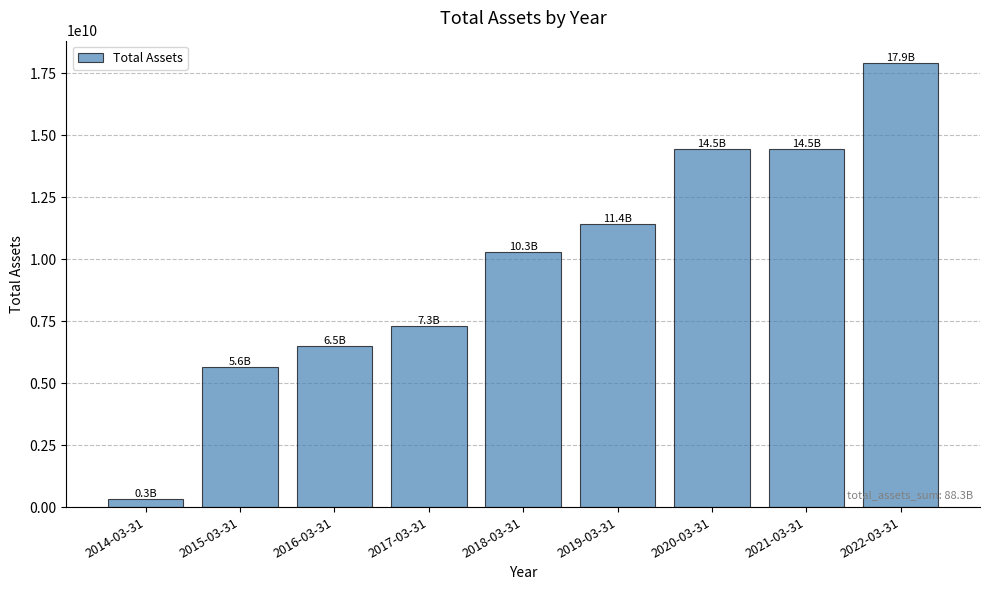

What is the change in value from 2014-03-31 to 2015-03-31?

+5306456000